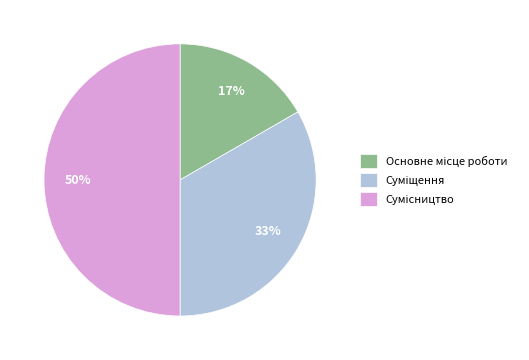

To the nearest percent, what is the difference between the largest and smallest slice percentages?

33%